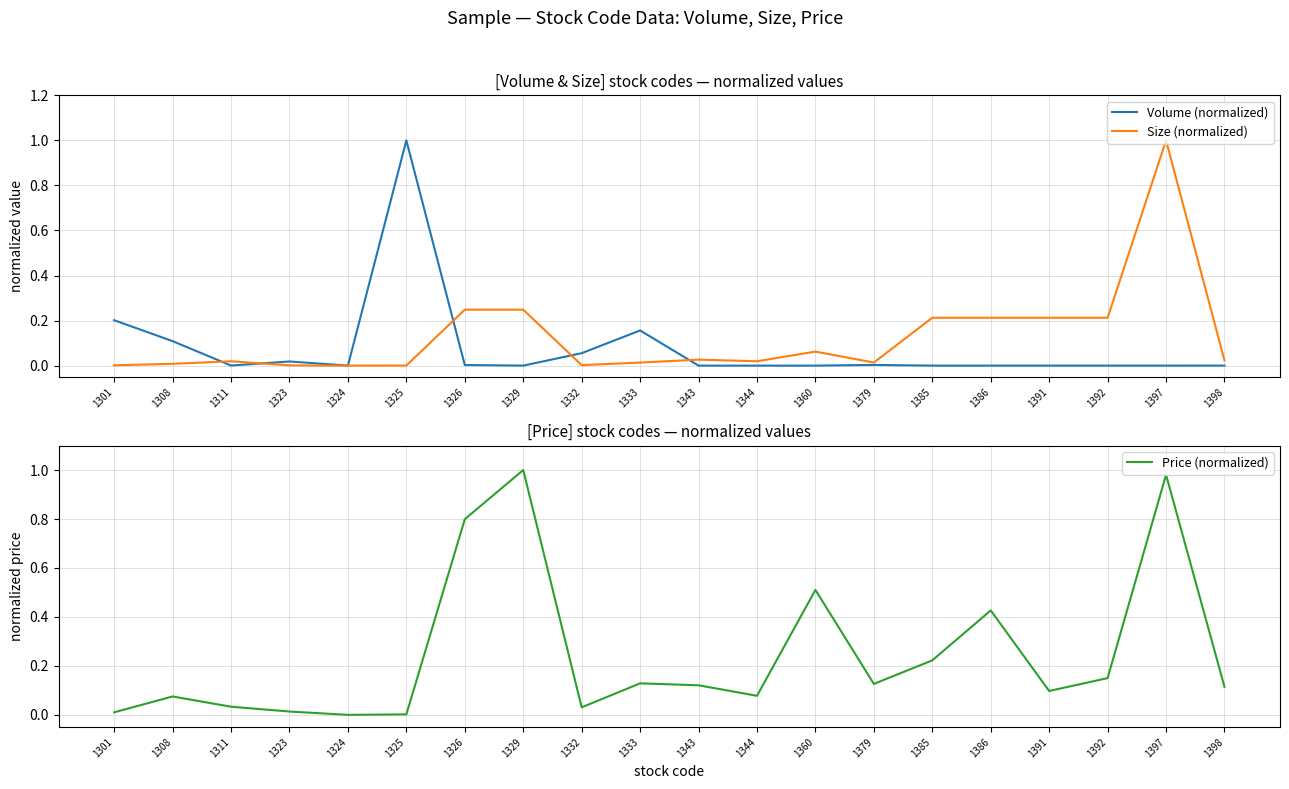

At which category does Volume (normalized) reach its first local valley?

1311